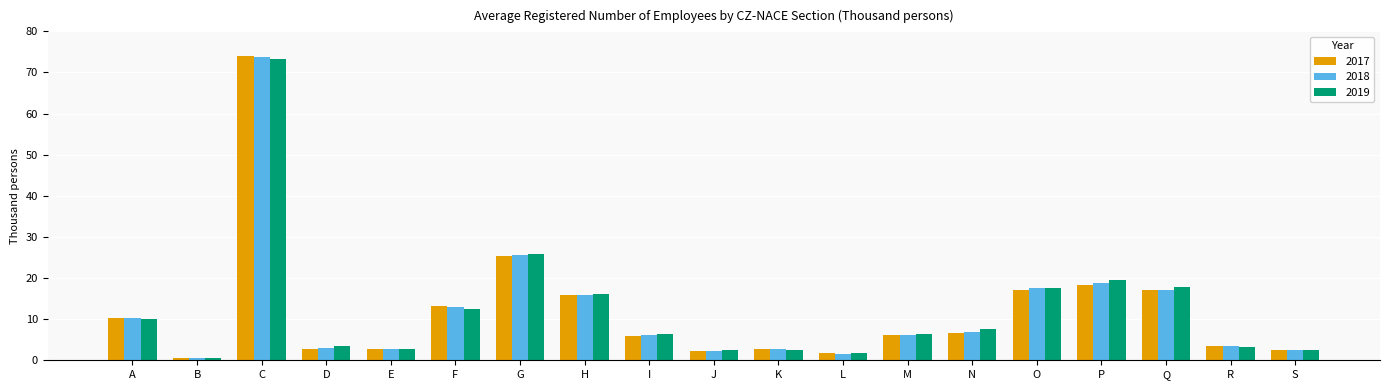

What is the smallest value displayed?

0.6